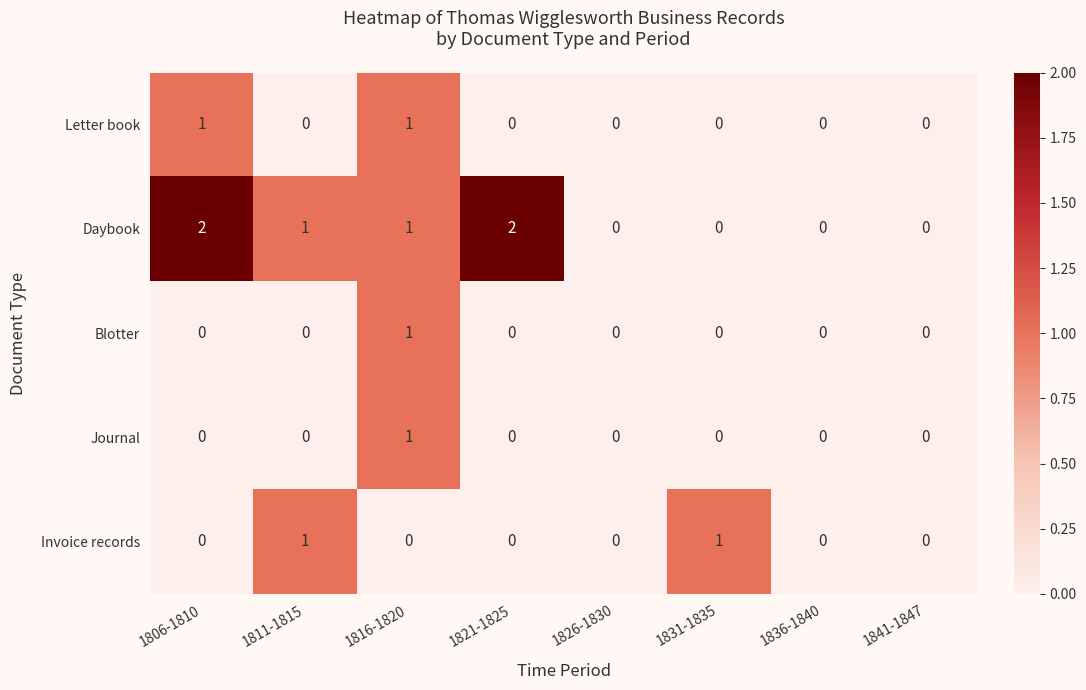

The value of Blotter at 1806-1810 is 1. True or false?

False